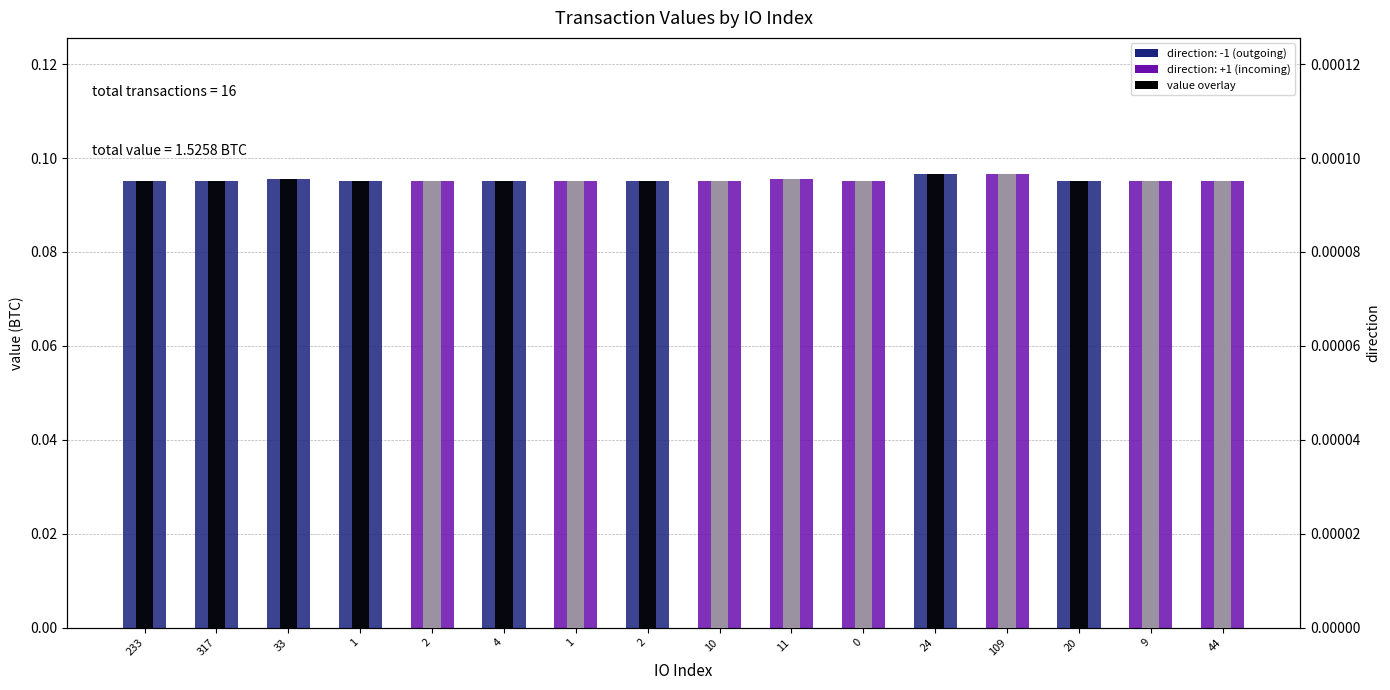

Count the direction values in the range 0 to 1.

16